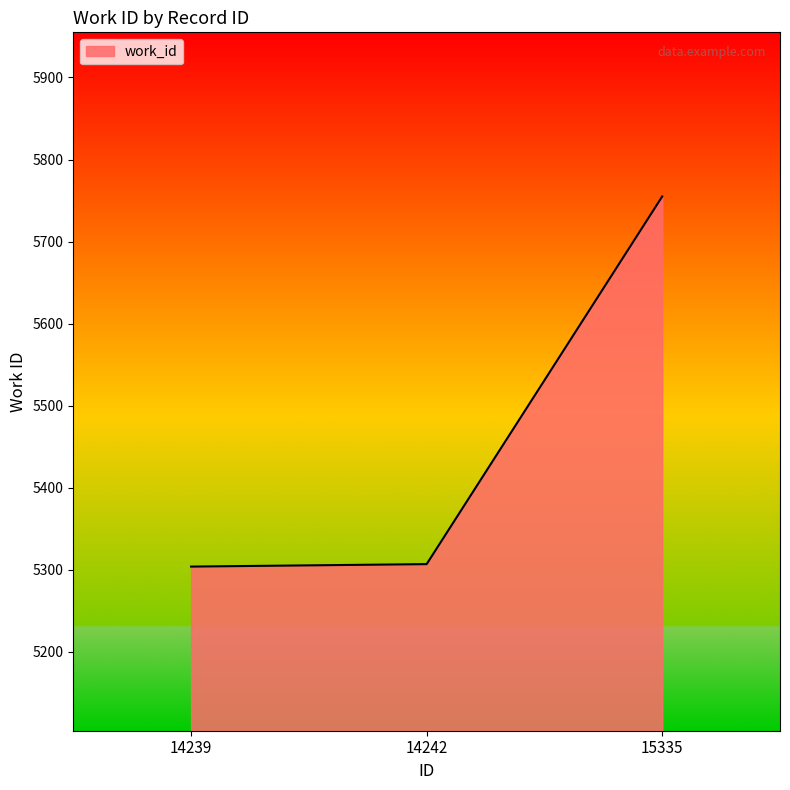

What is the ratio of the value at 15335 to the value at 14242?

1.1